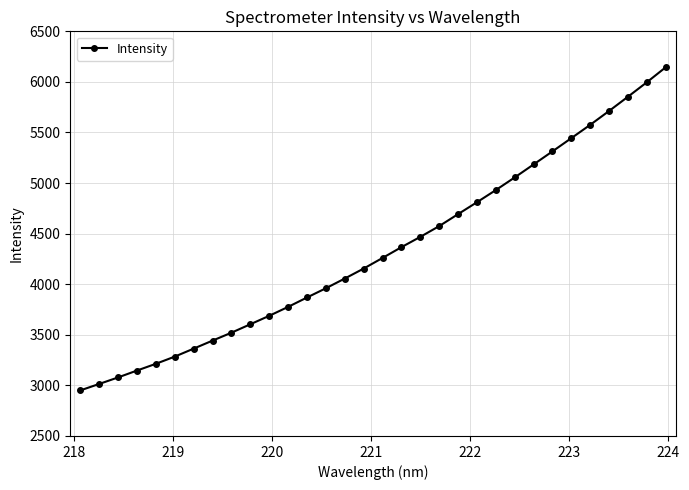

What is the minimum value shown in the chart?

2950.1